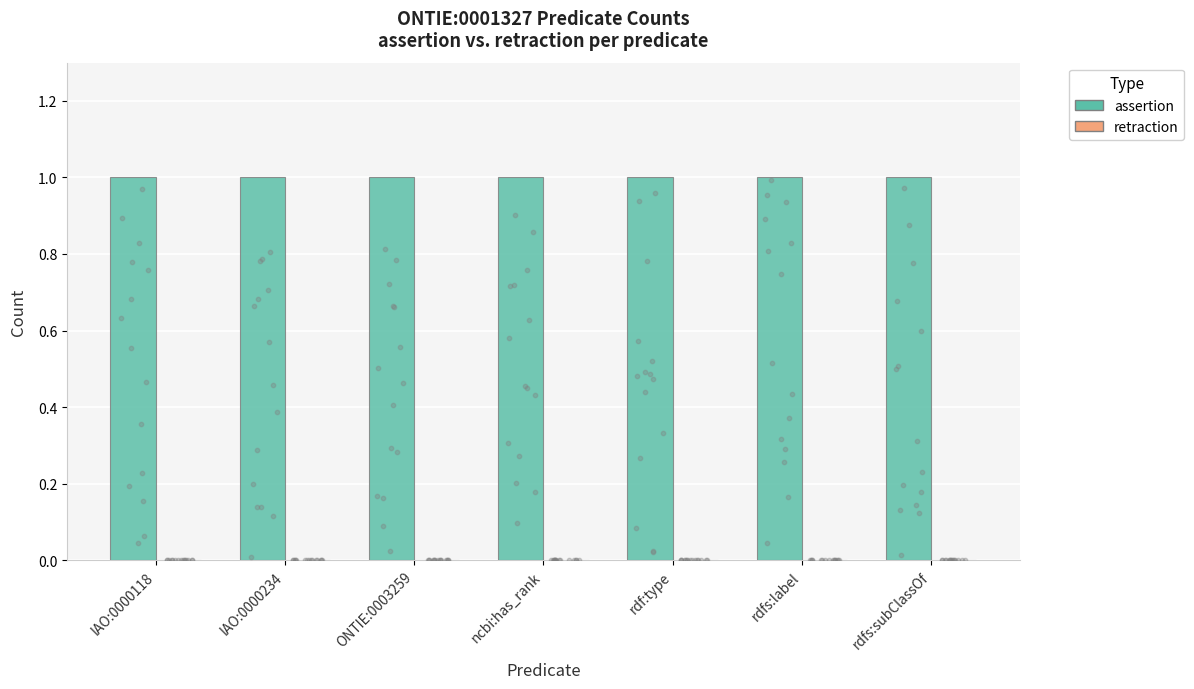

Which series reaches the minimum Y coordinate?

retraction